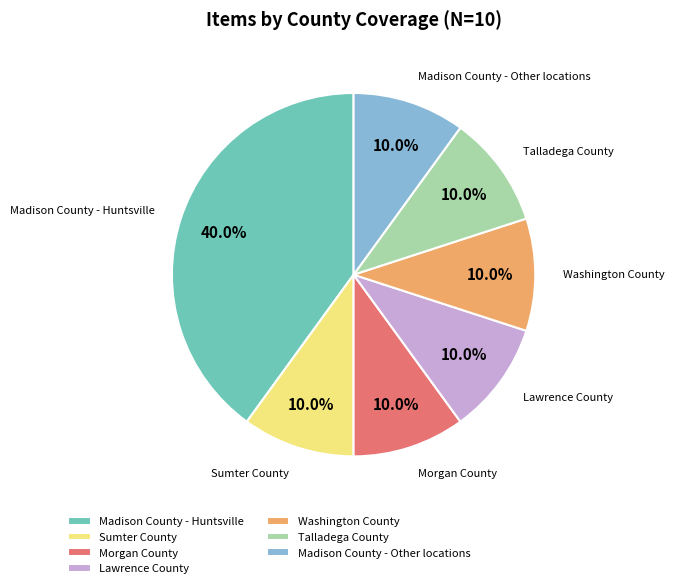

What percentage is NOT represented by Sumter County?

90.0%